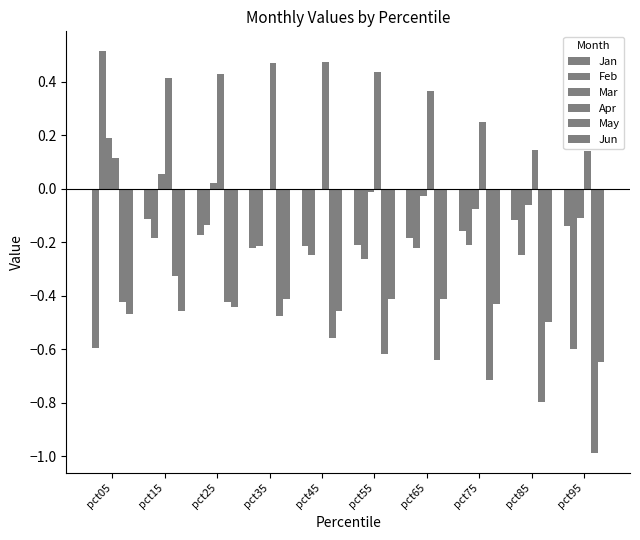

How many series are shown in this chart?

6